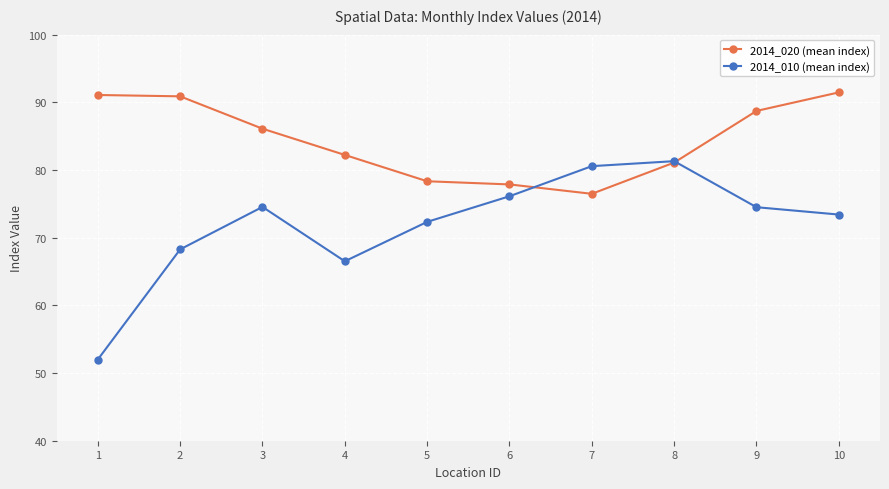

What is the smallest value displayed?

52.0